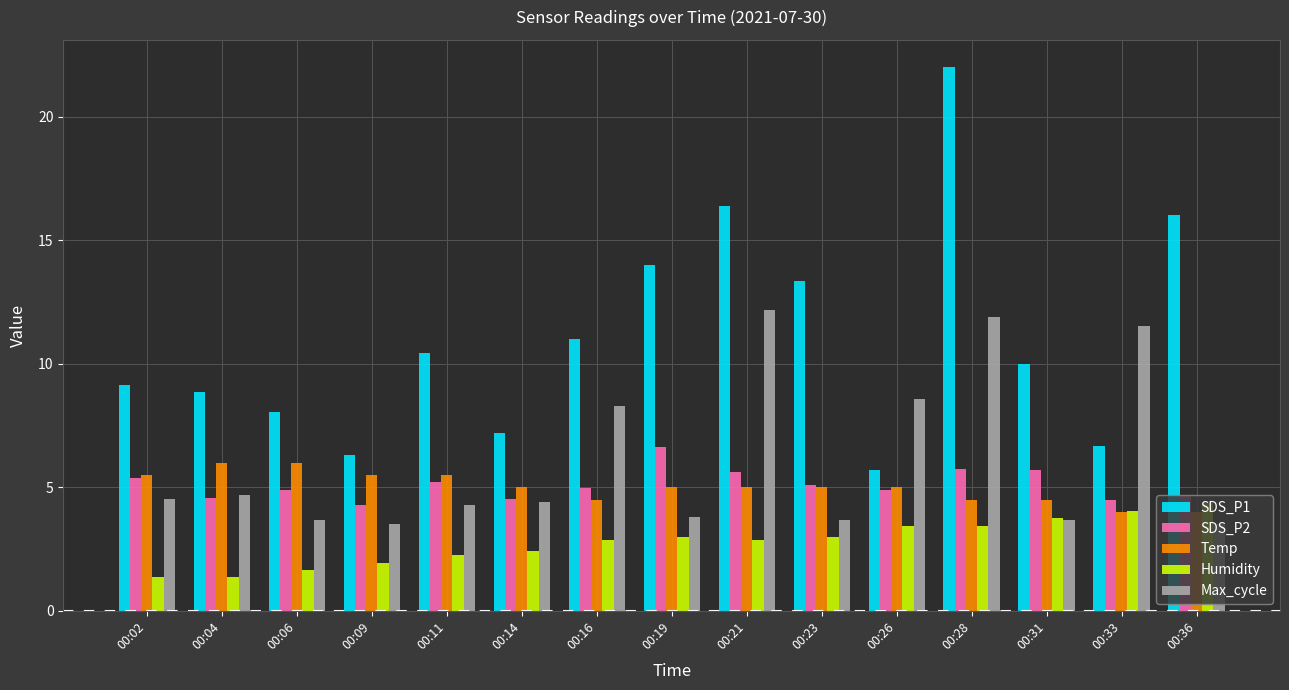

The SDS_P1 series shows 14.0 at 00:19. True or false?

True